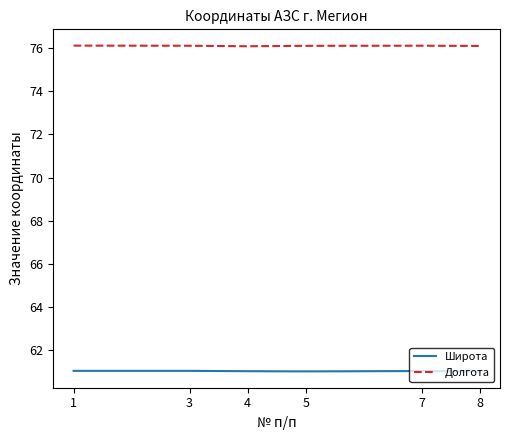

How many Широта values are between 61 and 62?

6